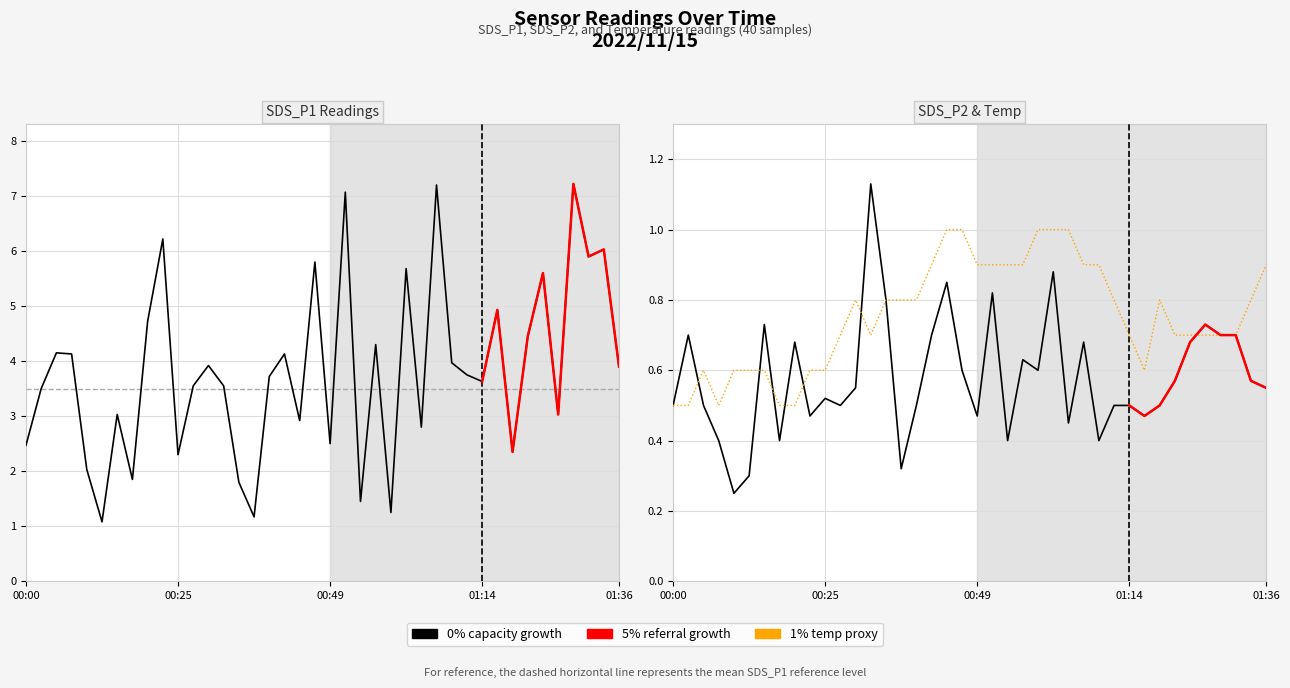

What is the greatest value displayed?

7.2